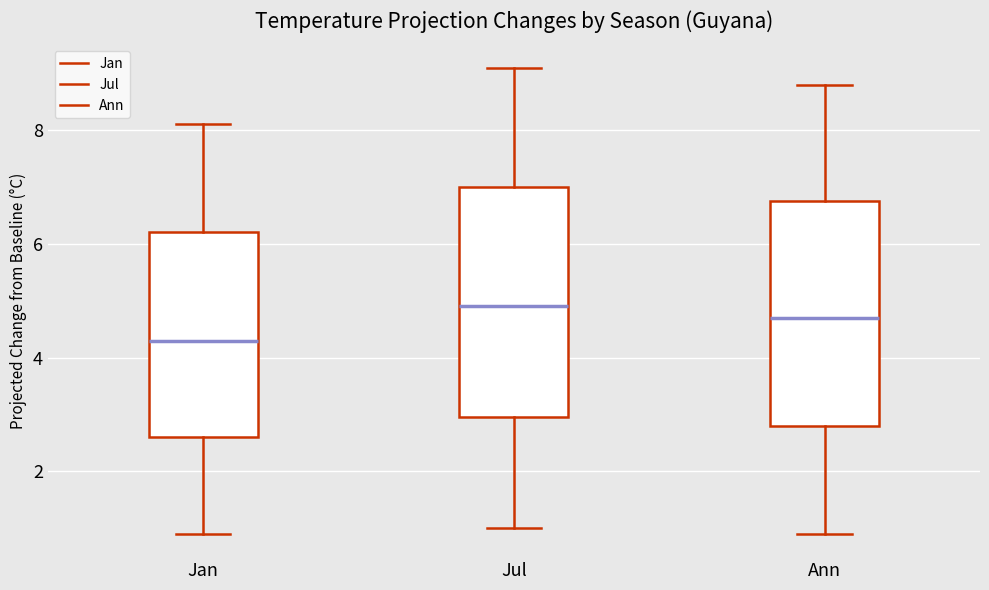

Where does the lower whisker of the box for Jul end on the y-axis? The values are not printed on the chart, so give them approximately, as read against the axis.

1.0